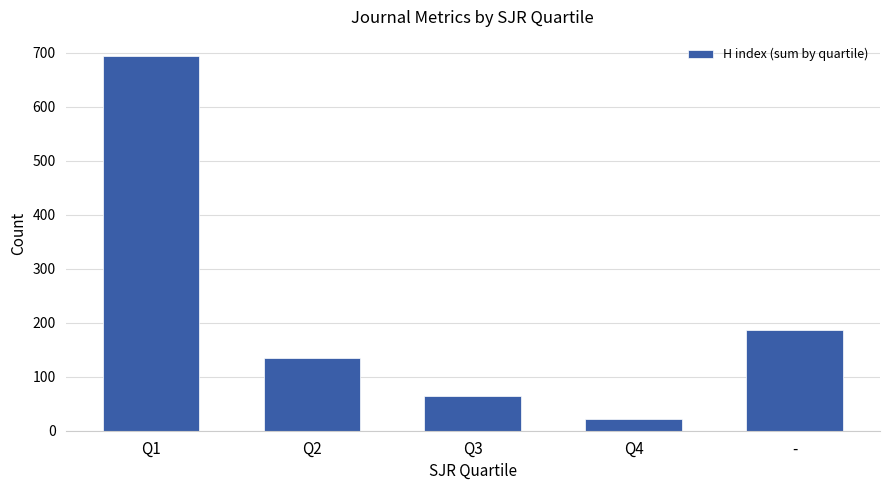

Approximately how many times larger is the value at Q2 compared to Q3?

2.1